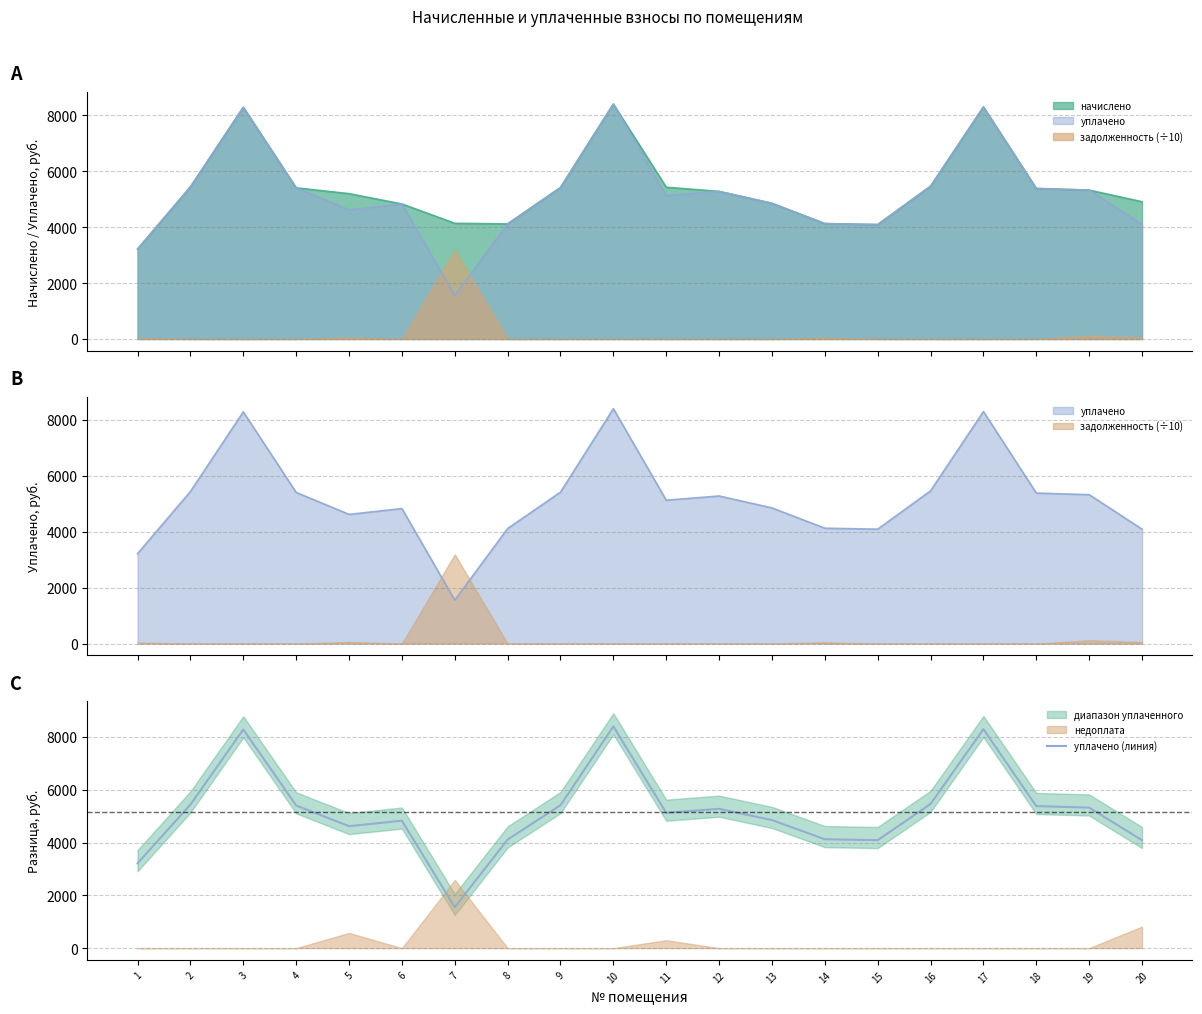

How many interior local peaks (higher than both neighbors) does the data have?

5